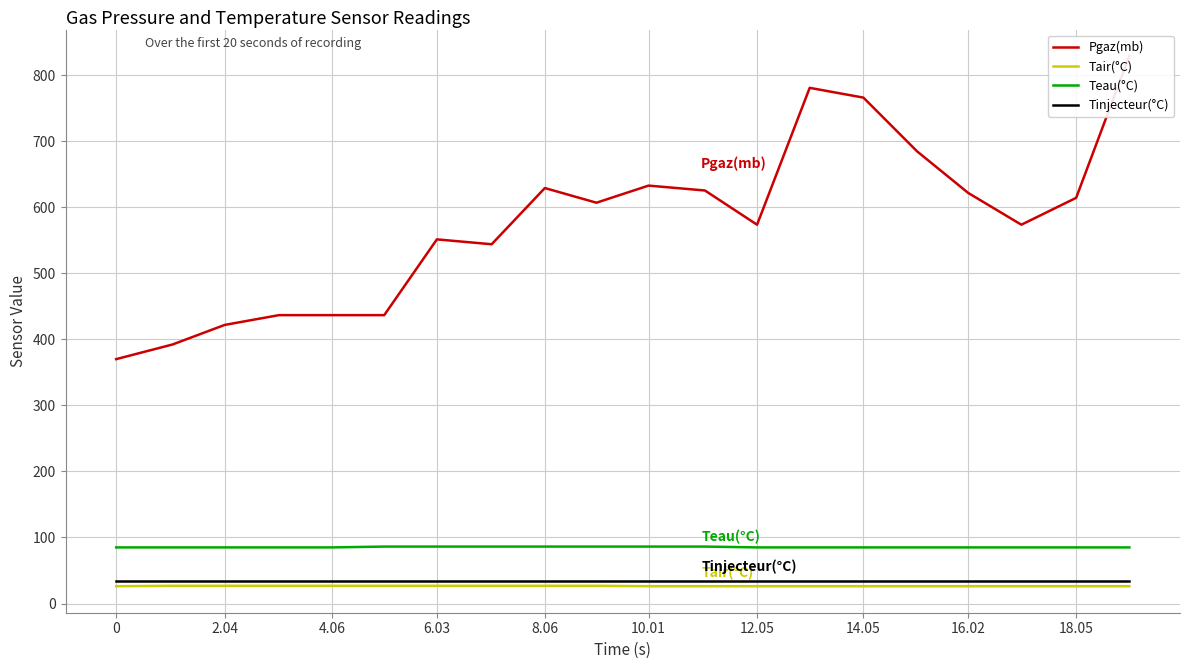

True or false: Tair(°C) has a value of 26.2 at 18.

True